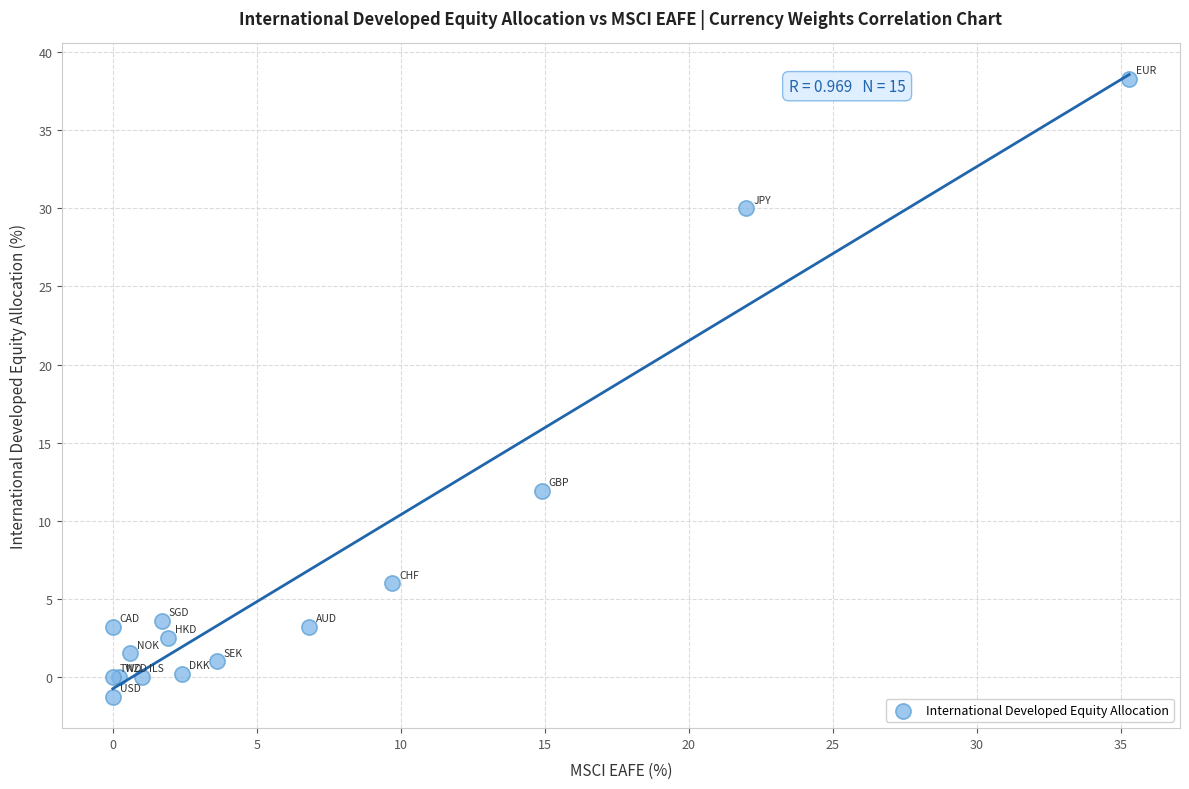

What Y value in the scatter plot is closest to 18?

11.9